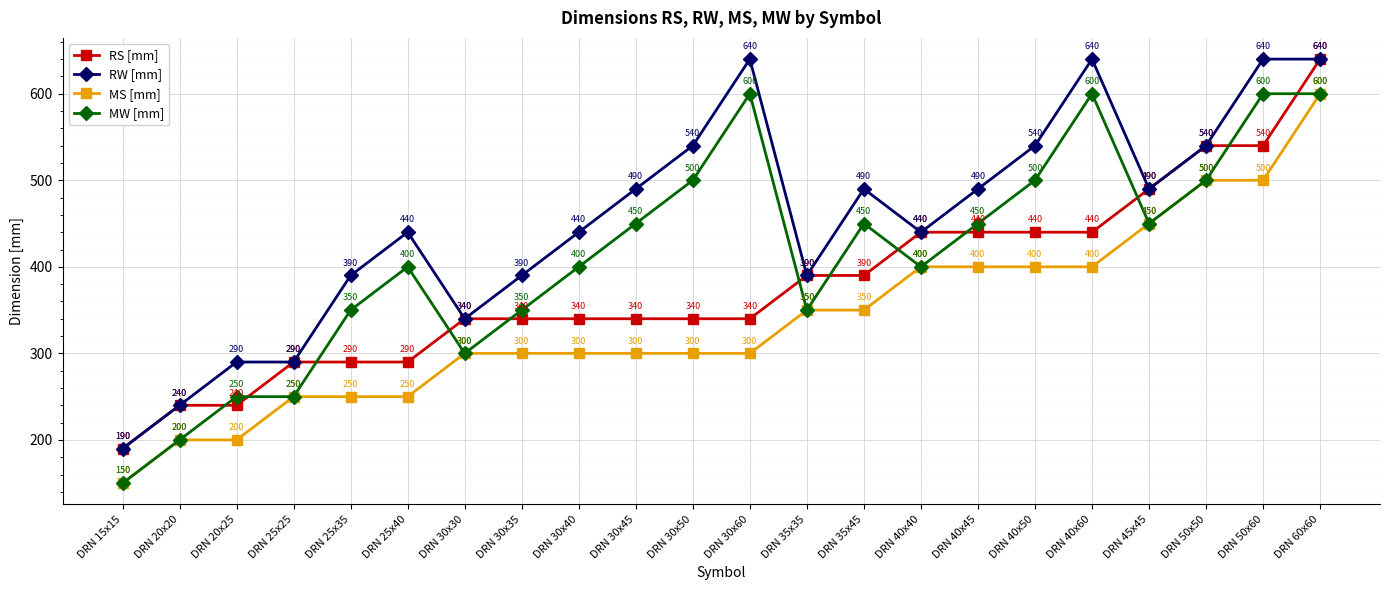

What value does the RW [mm] series have at DRN 50x50, to the nearest 5?

540